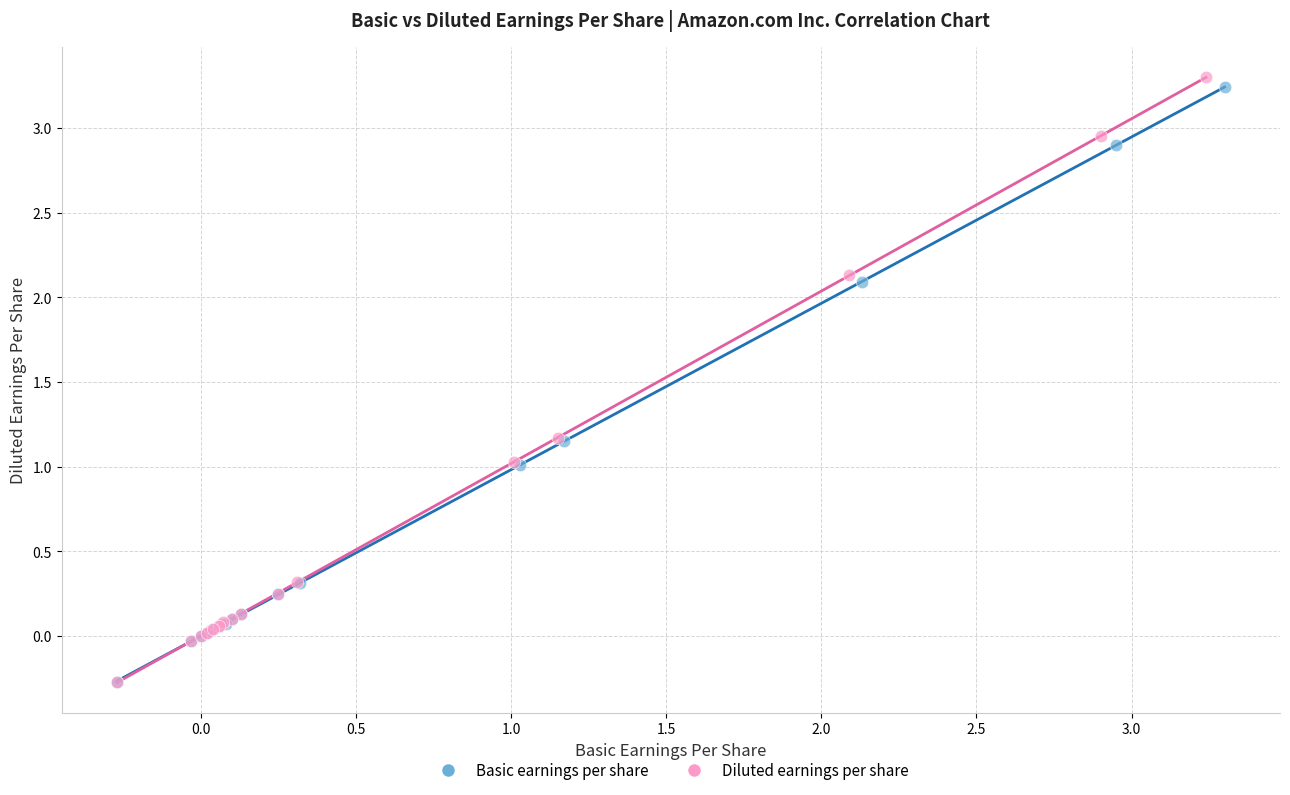

Which series has the largest Y range (max minus min)?

Diluted earnings per share